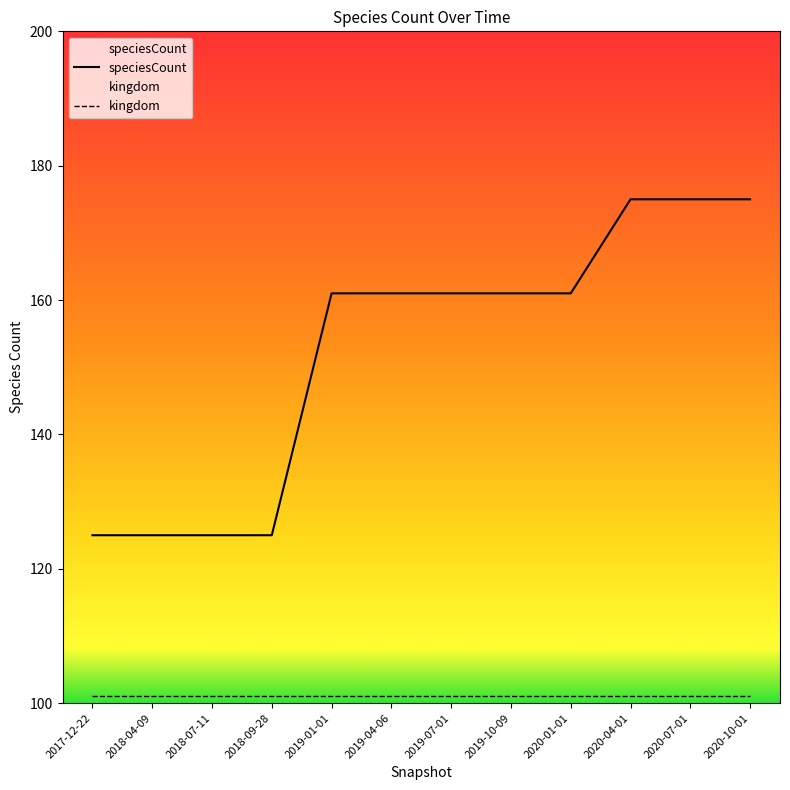

Which label corresponds to the largest value in the chart?

2020-04-01